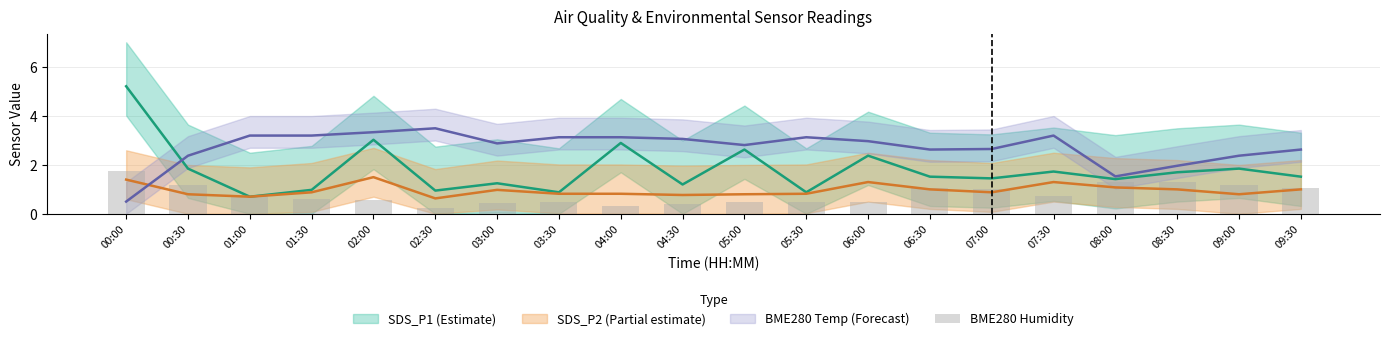

Is it true that the value at 04:30 is 0.4?

True